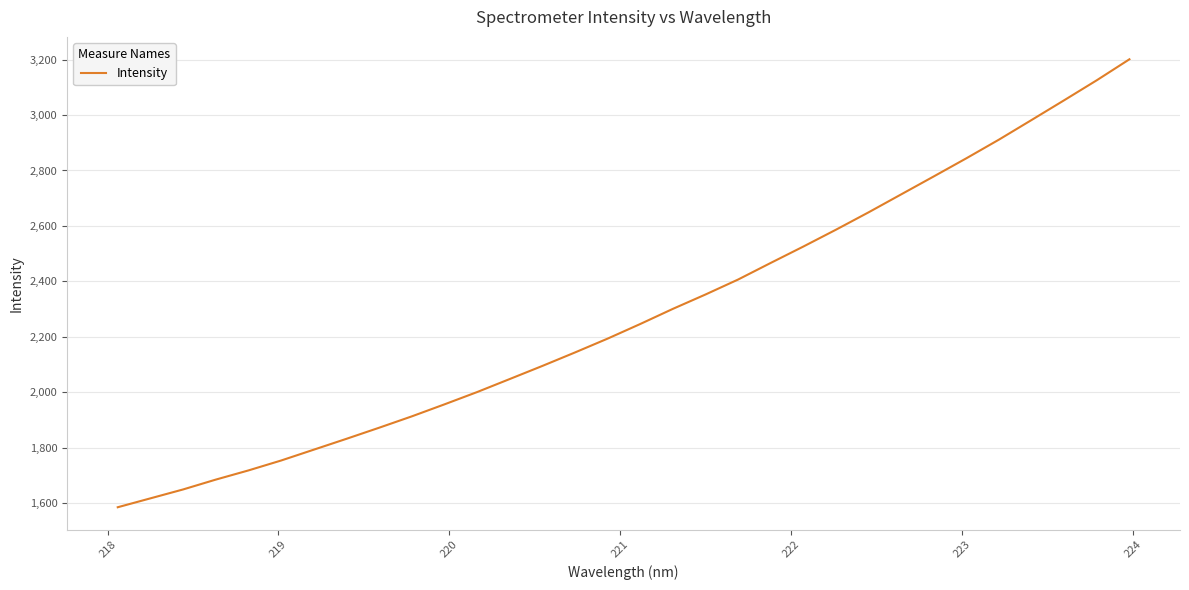

What is the difference between the maximum and minimum values?

1616.0